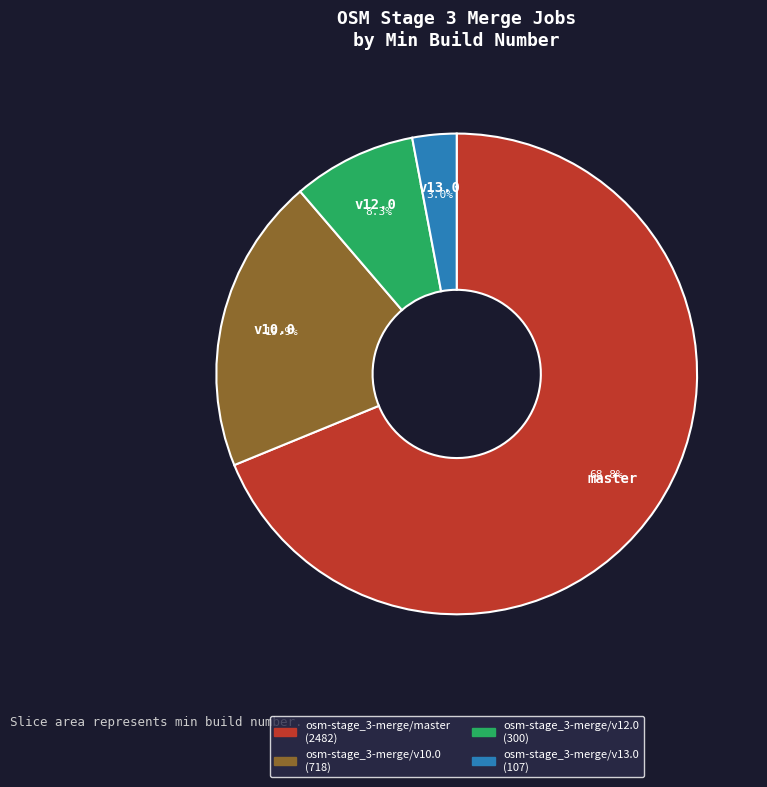

To the nearest percent, what portion does osm-stage_3-merge/master represent?

69%